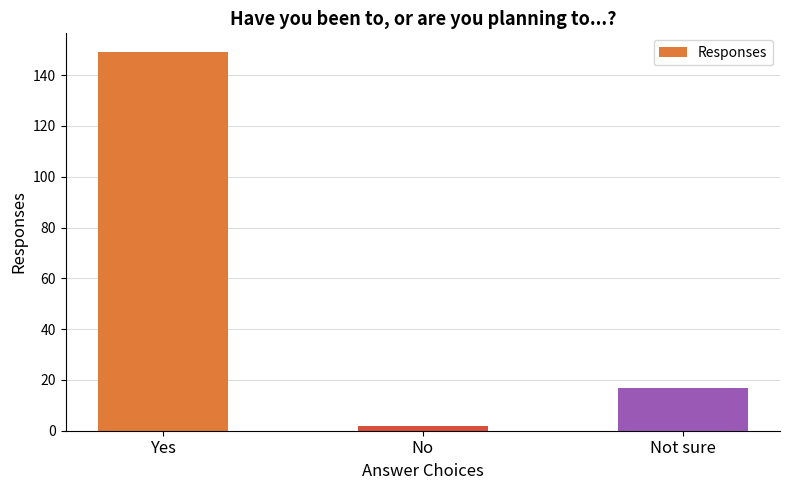

What is the label of the 2nd bar from the left?

No